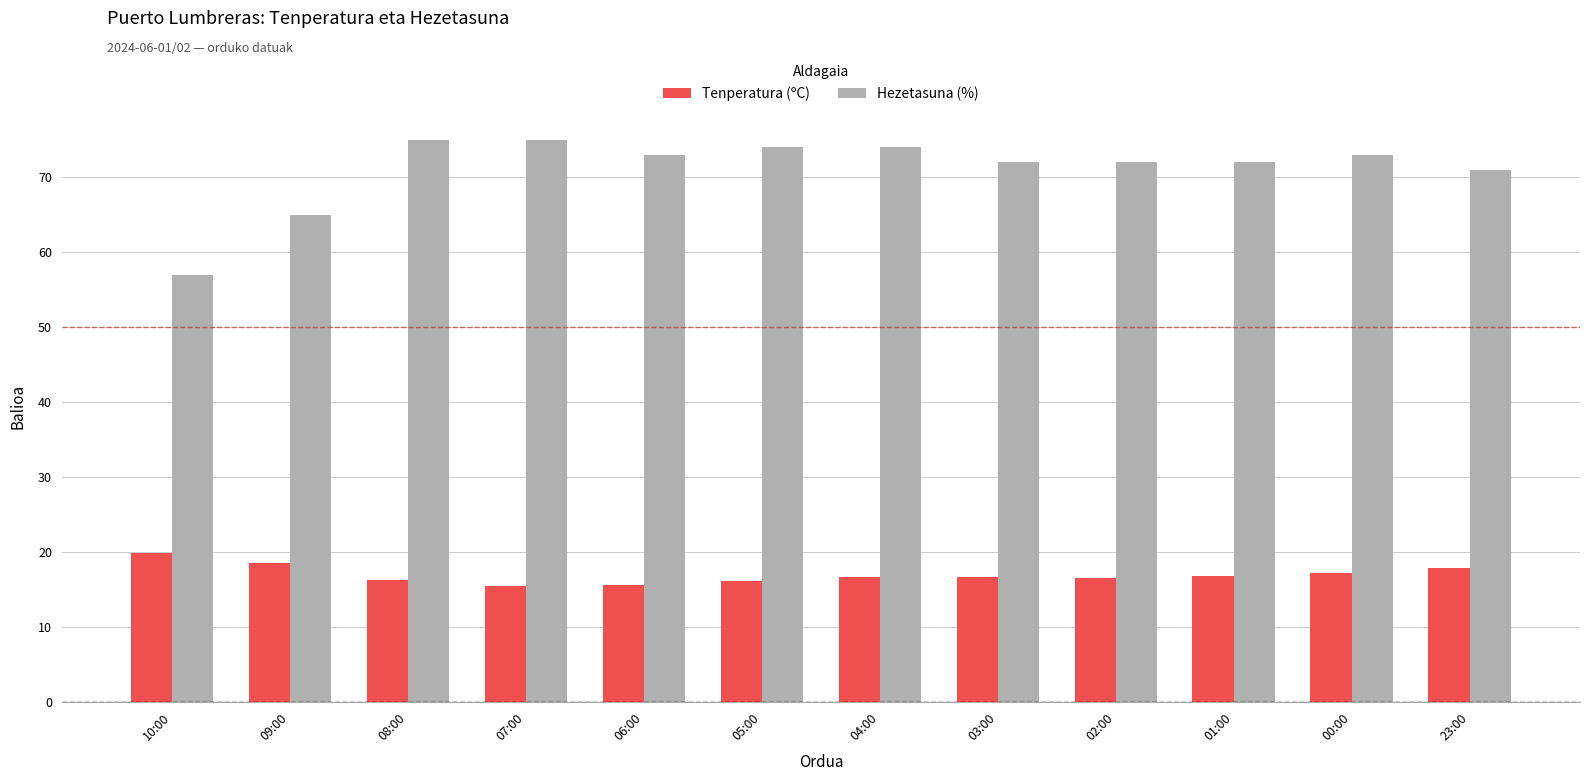

Is the value of Hezetasuna (%) at 08:00 greater than the value of Tenperatura (ºC) at 03:00?

Yes